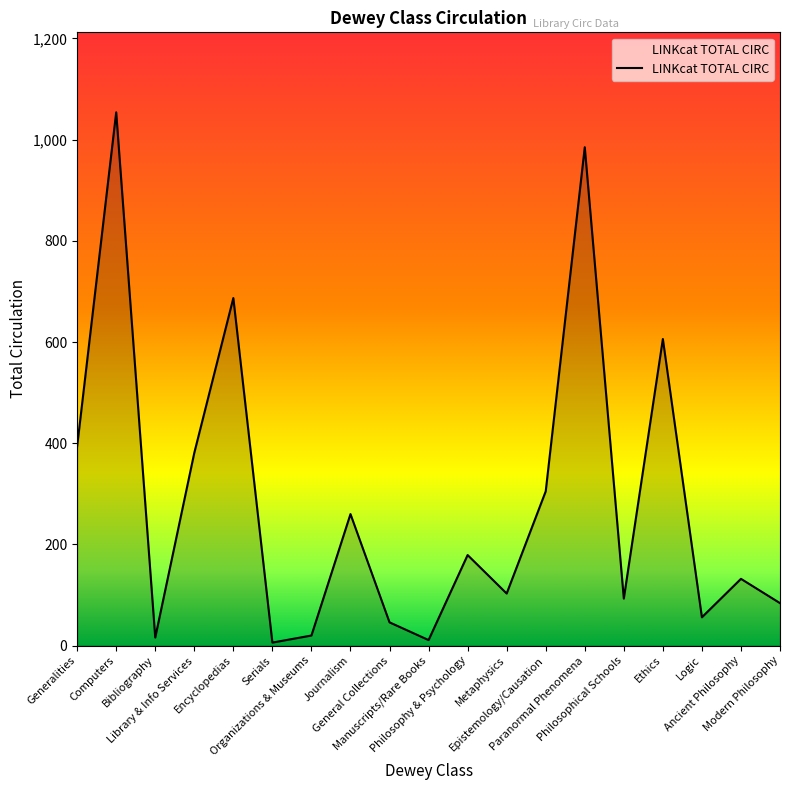

What is the difference between the maximum and minimum values?

1048